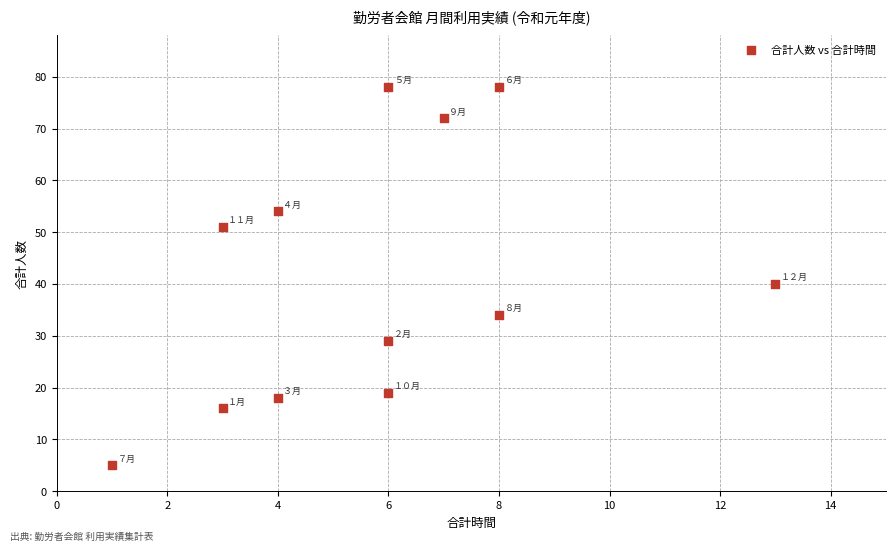

What is the average Y value?

41